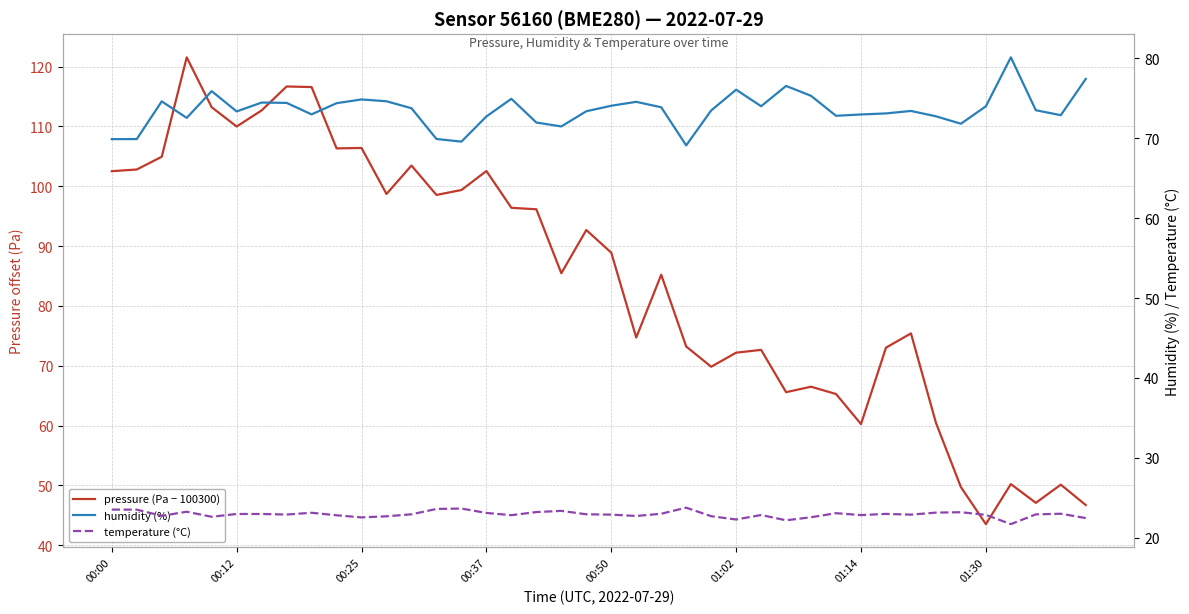

Which series changed the most between 12 and 35?

pressure (Pa − 100300)